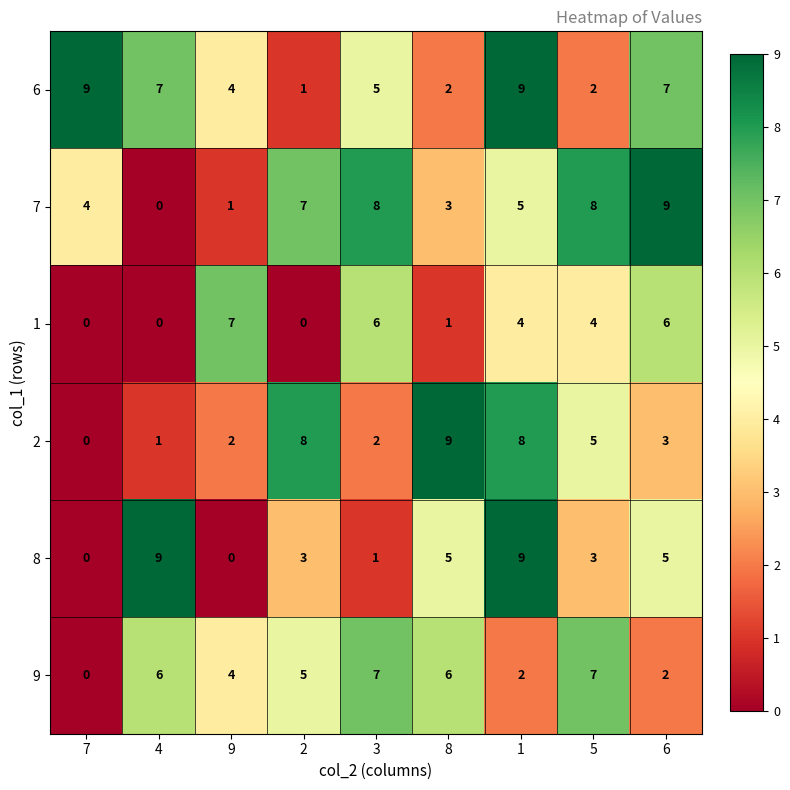

At which label does 7 reach its minimum?

4